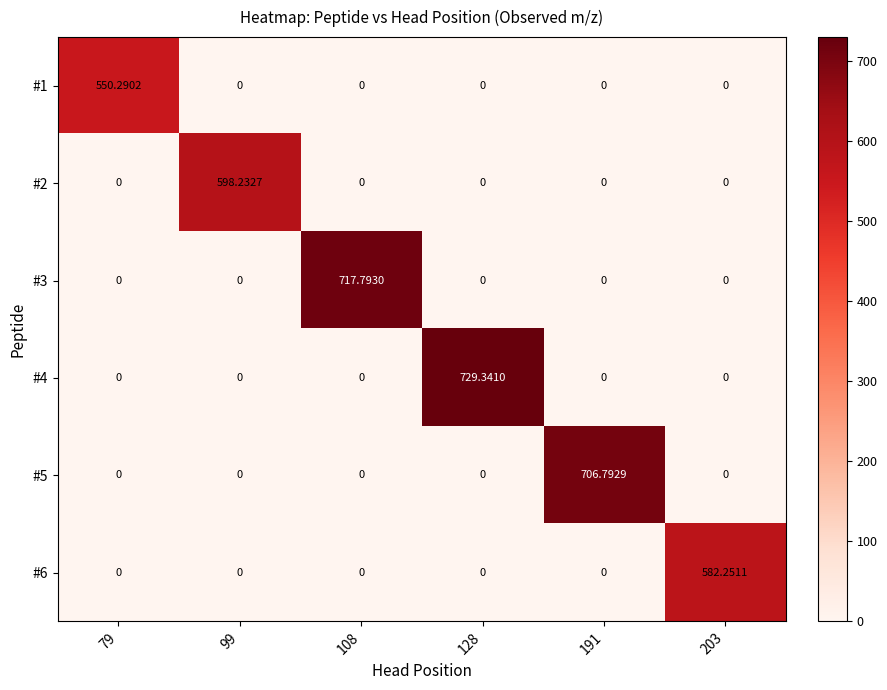

Between 128 and 203, which series saw the biggest shift?

#4